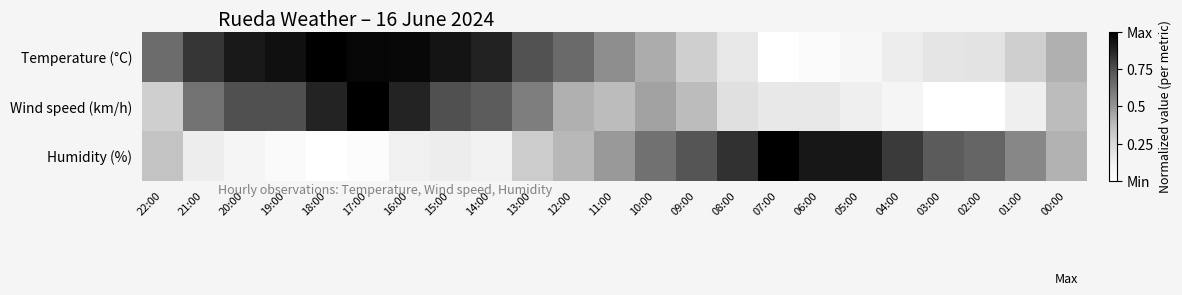

Which series has the widest spread of values?

Temperature (°C)